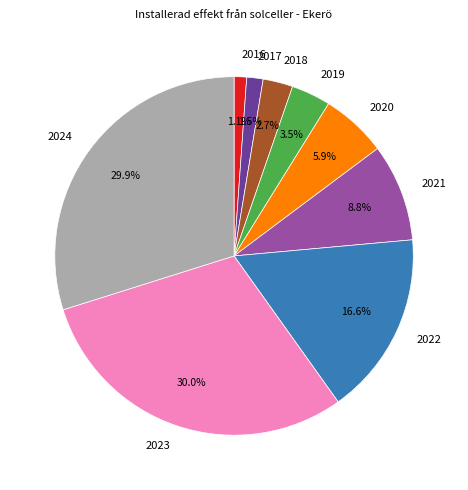

To the nearest percent, what is the combined percentage of 2018 and 2023?

33%